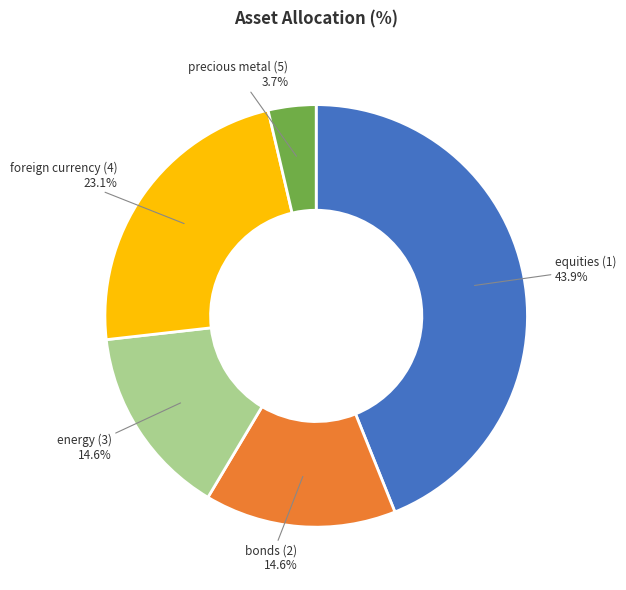

Does bonds (2) represent more than half of the total?

No